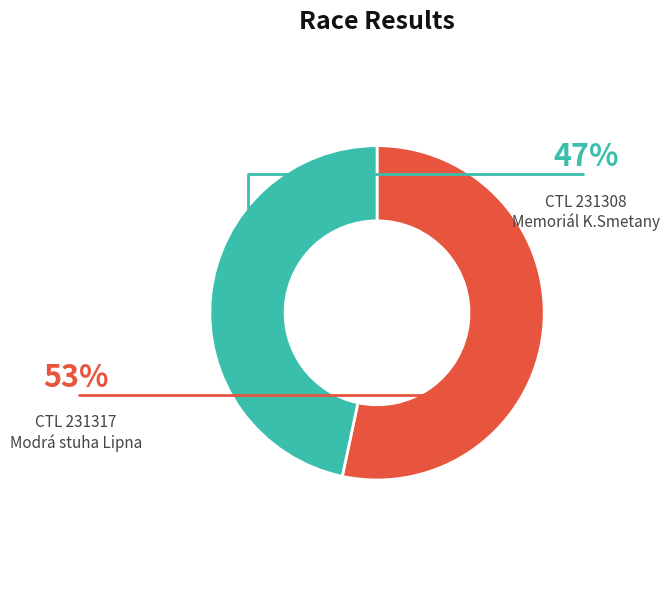

Does any single category account for the majority?

Yes